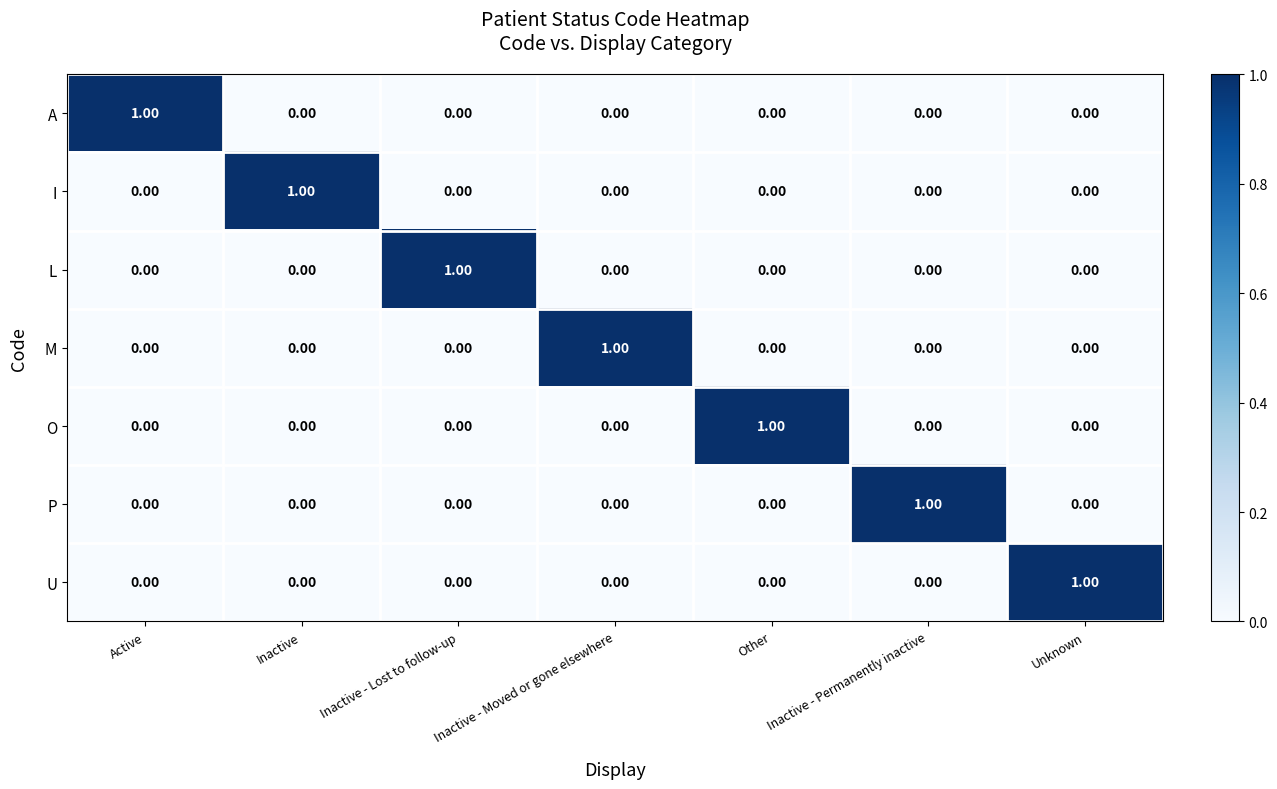

At which label does O reach its peak?

Other